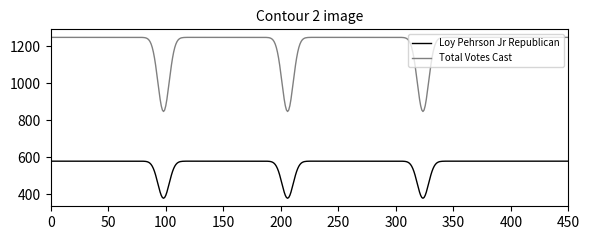

What is the difference between the maximum and minimum values in the Loy Pehrson Jr Republican series?

200.0